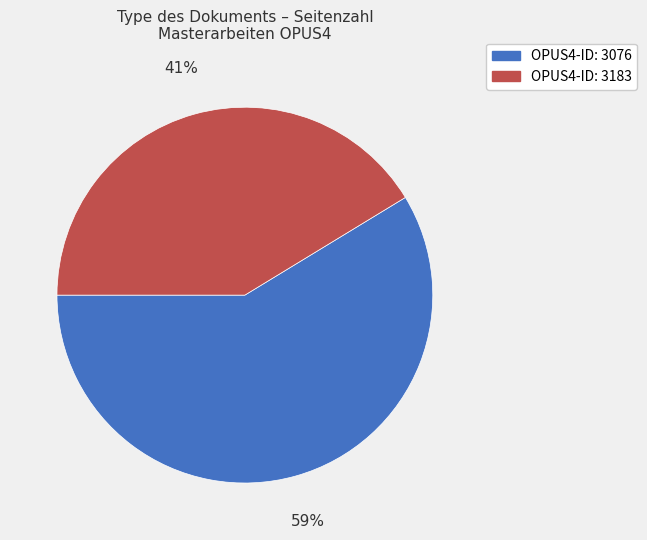

To the nearest percent, what is the average slice percentage?

50%